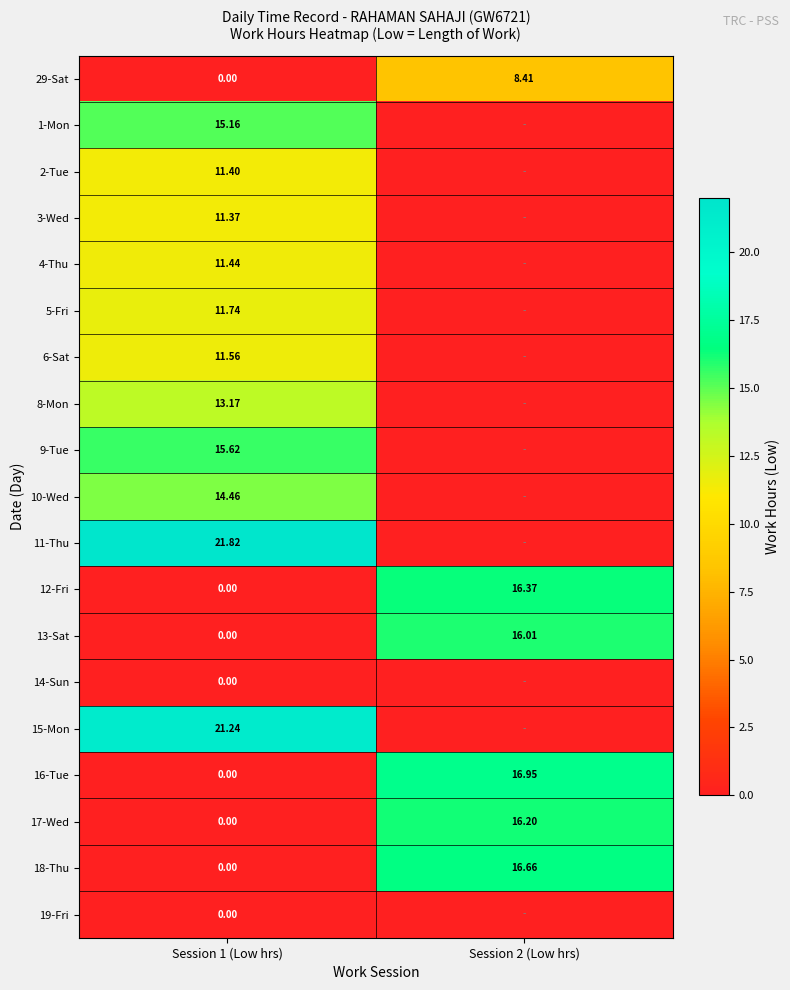

How many series are shown in this chart?

19